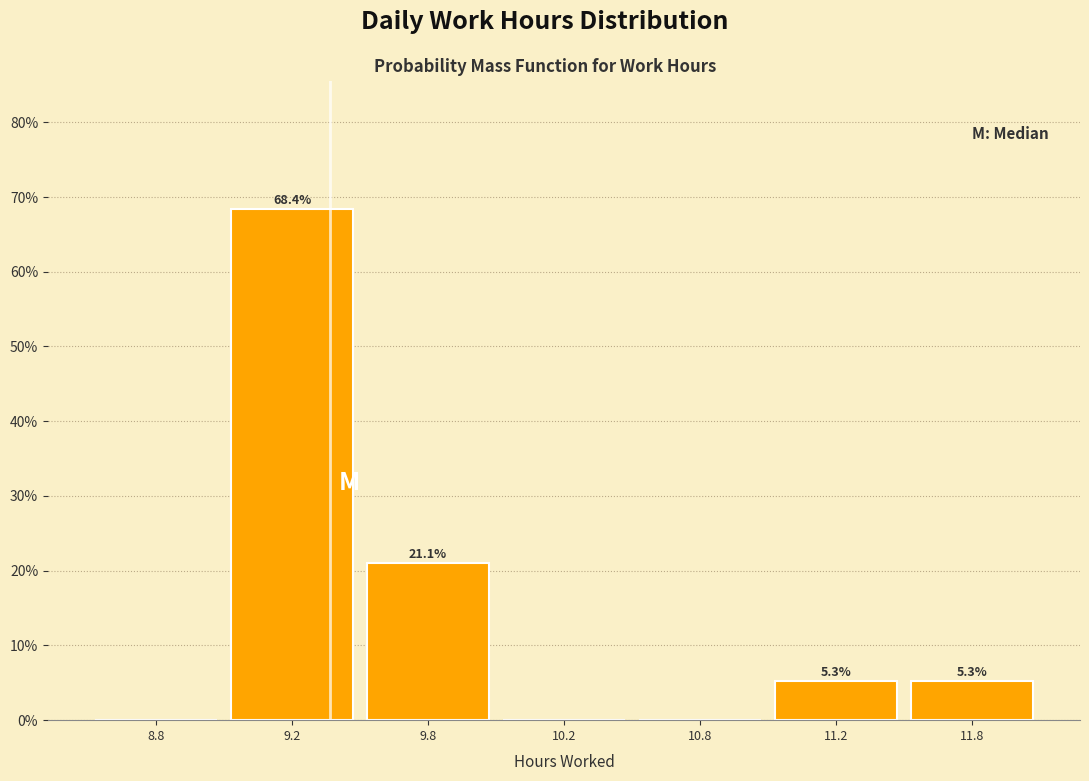

Reading left to right, what are all the values shown in this chart?

8.8=0.0	9.2=68.4	9.8=21.1	10.2=0.0	10.8=0.0	11.2=5.3	11.8=5.3